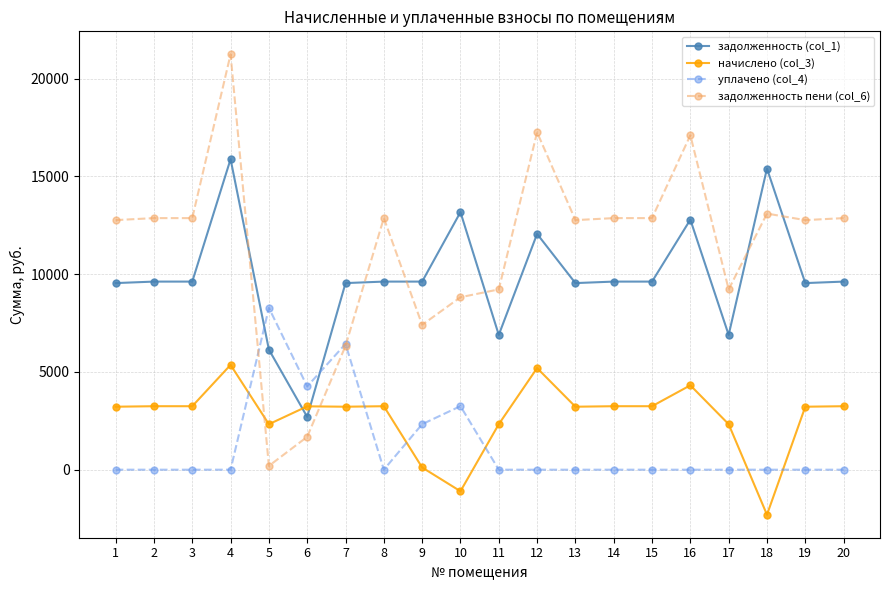

What is the smallest value displayed?

-2301.6